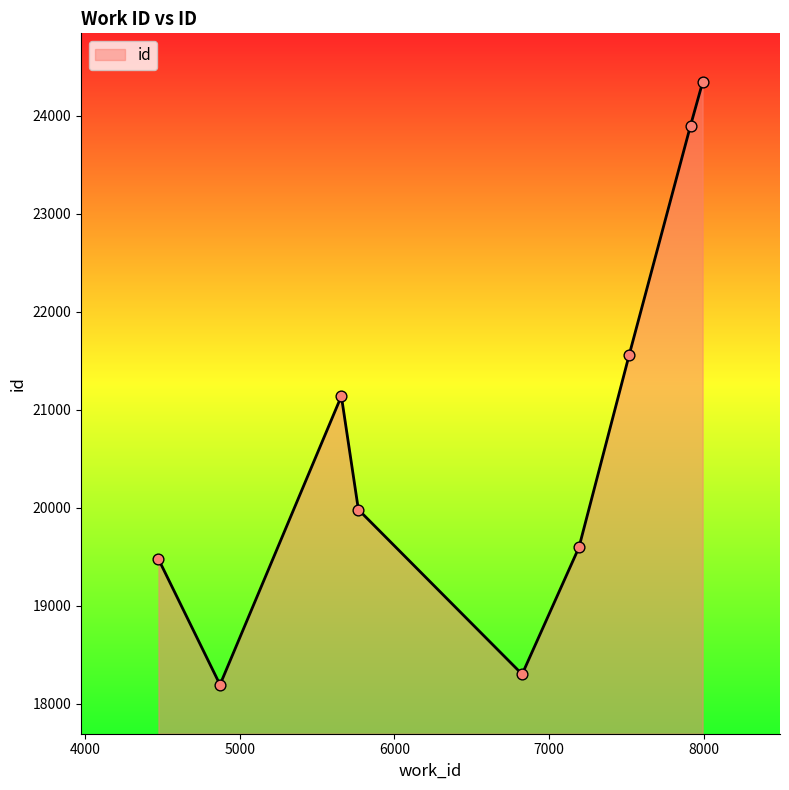

What is the minimum value shown in the chart?

18195